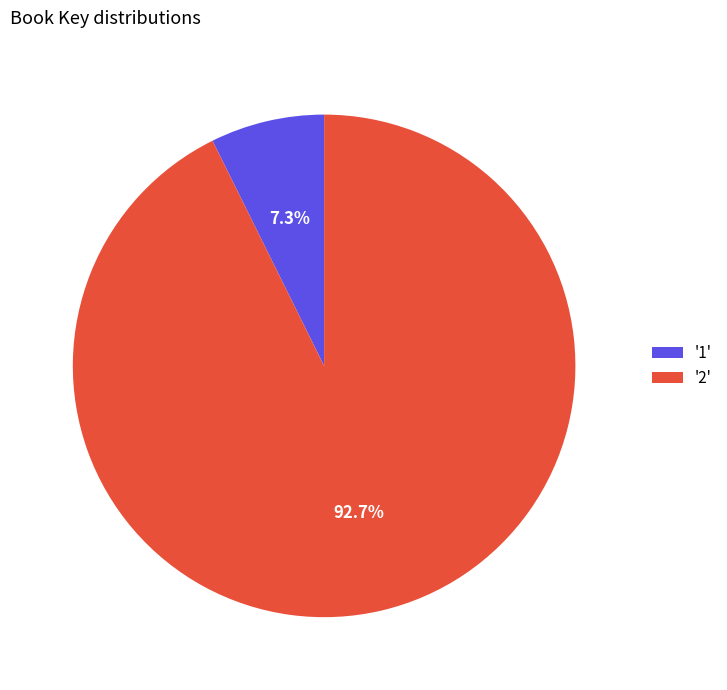

Approximately how many times larger is the value at '2' compared to '1'?

12.7